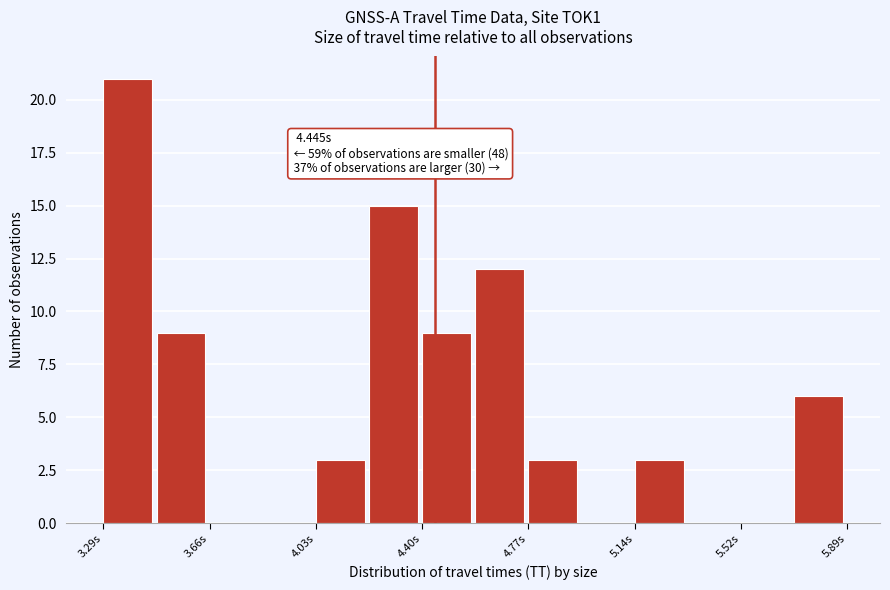

Around what value on the x-axis is the tallest bar? Give the approximate position of its centre, as read against the axis.

3.35